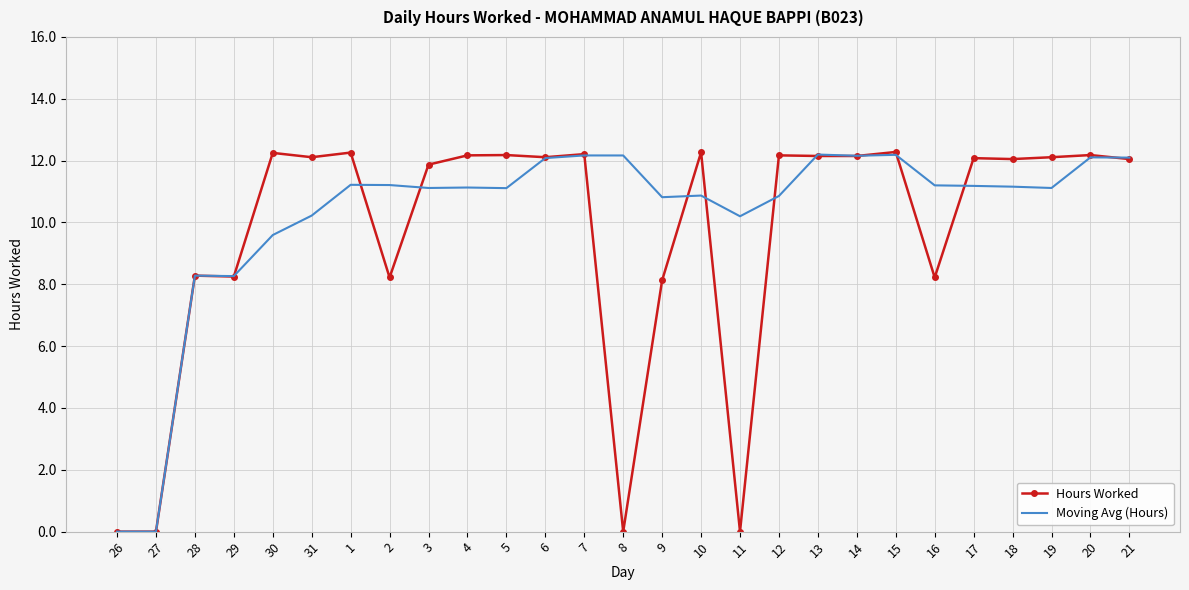

What is the greatest value displayed?

12.3